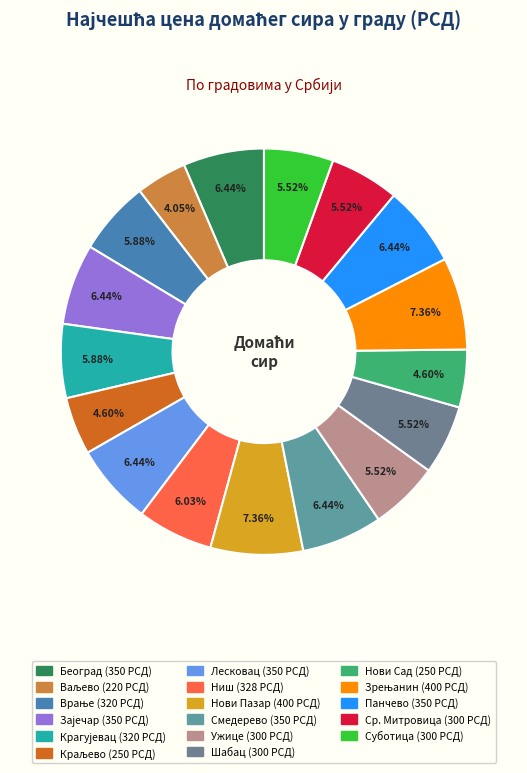

What is the change in value from Ваљево to Врање?

+100.0